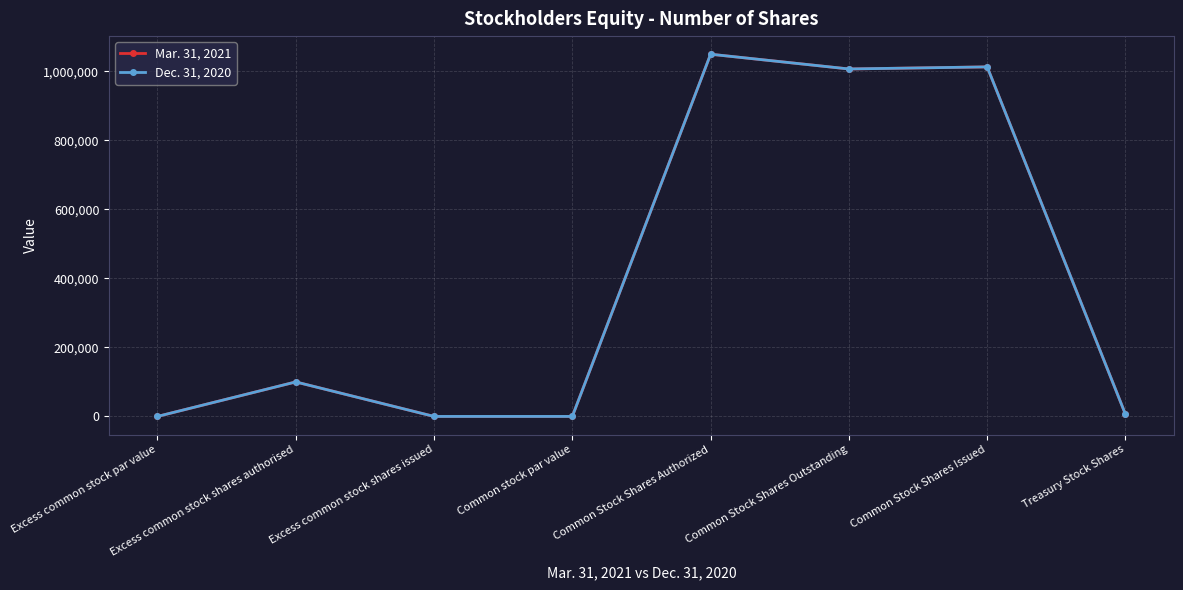

Is the value of Dec. 31, 2020 at Excess common stock shares issued greater than the value of Mar. 31, 2021 at Excess common stock shares authorised?

No